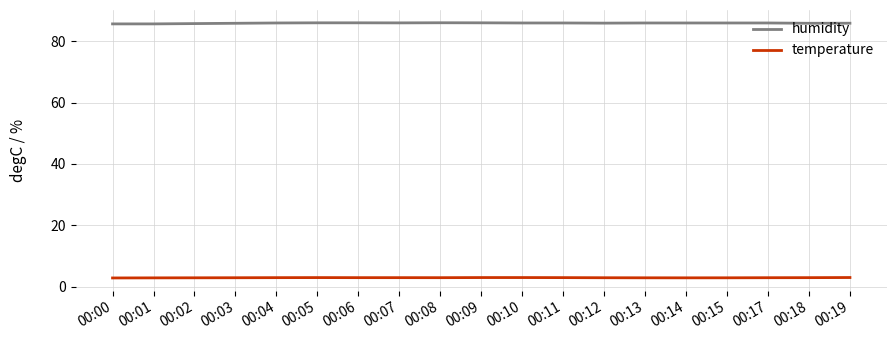

True or false: humidity has a value of 152.1 at 00:15.

False